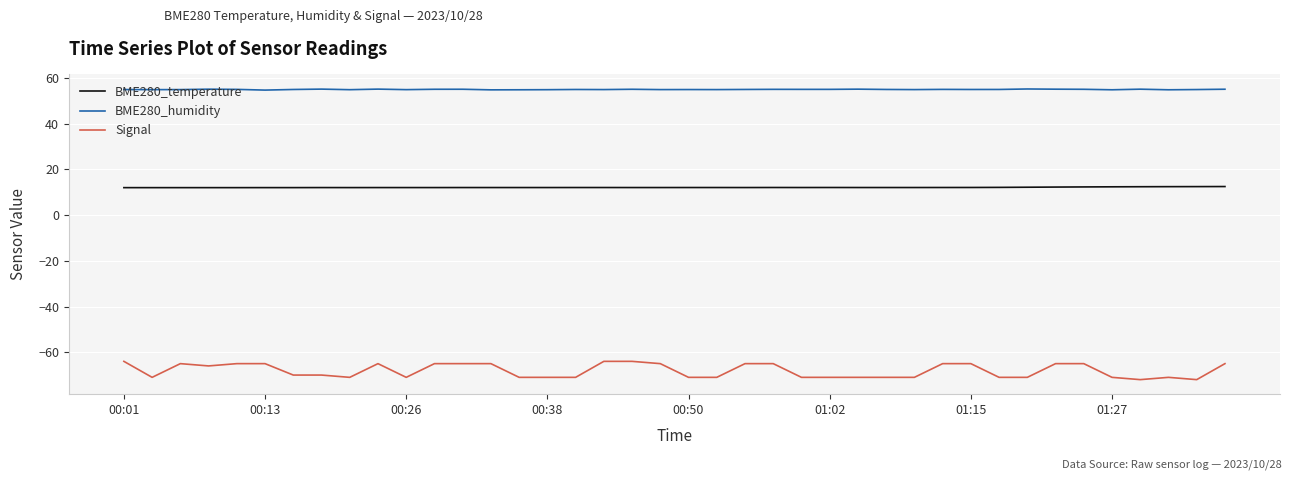

Which series has the largest range (max minus min)?

Signal